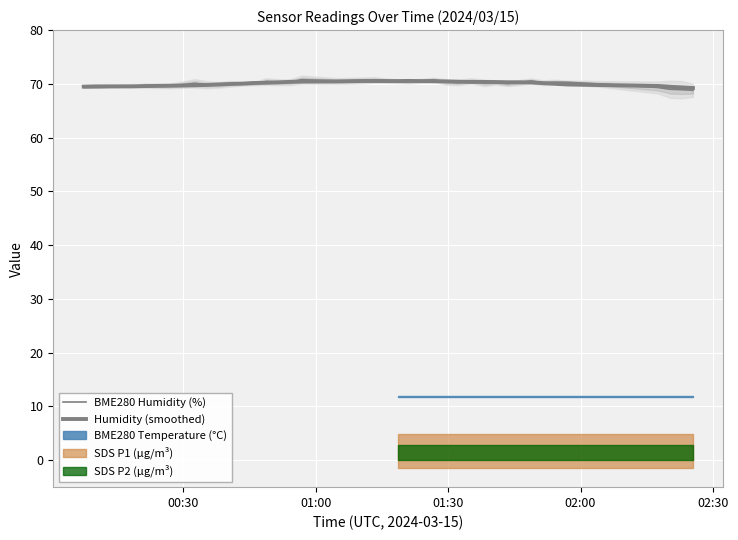

True or false: BME280 Humidity (%) has more than 1 interior local peaks.

True